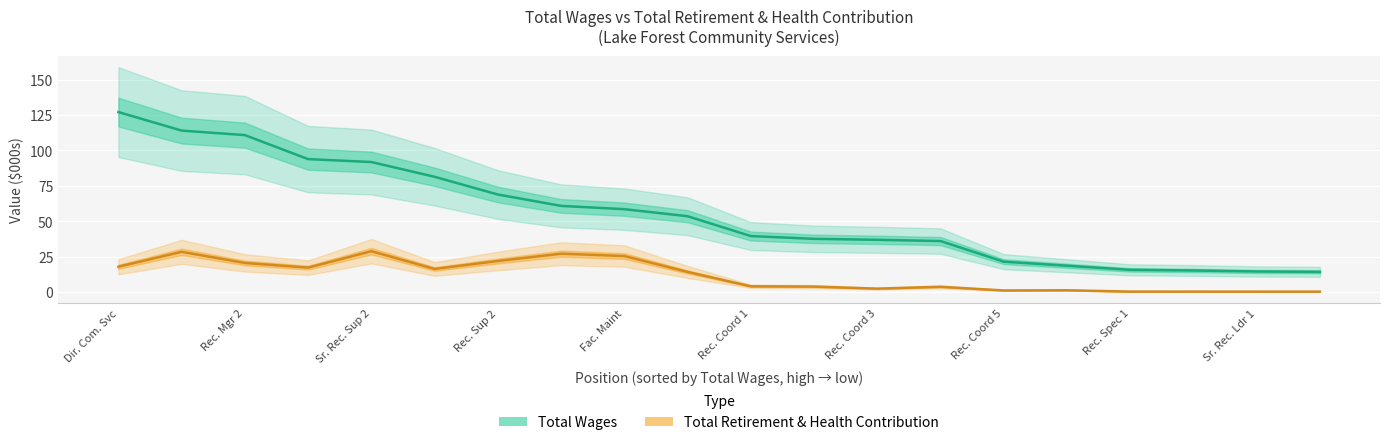

True or false: Total Wages and Total Retirement & Health Contribution cross at least once.

False